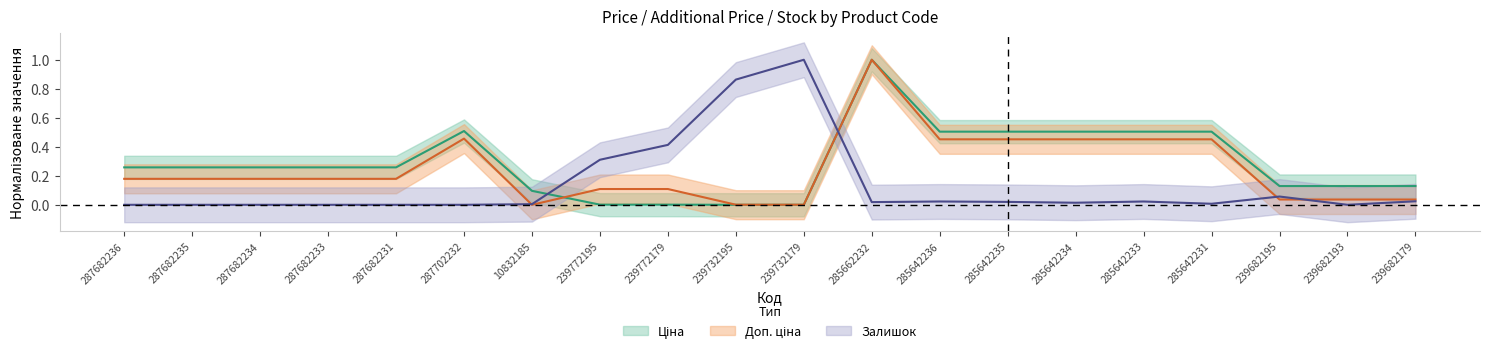

Count the number of data series in this chart.

3